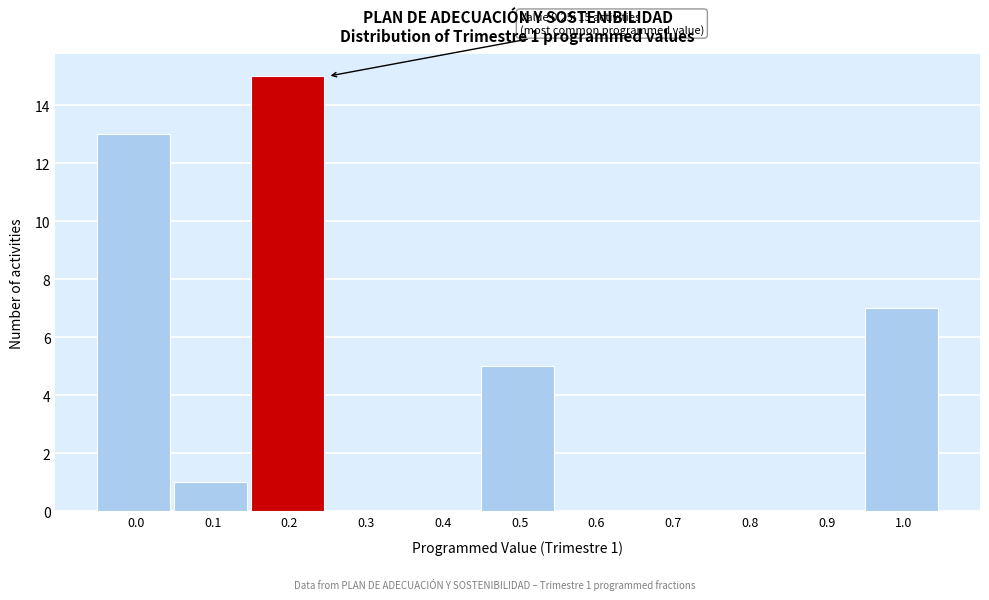

Reading left to right, list all the values displayed in this chart.

0.0=13	0.1=1	0.2=15	0.3=0	0.4=0	0.5=5	0.6=0	0.7=0	0.8=0	0.9=0	1.0=7